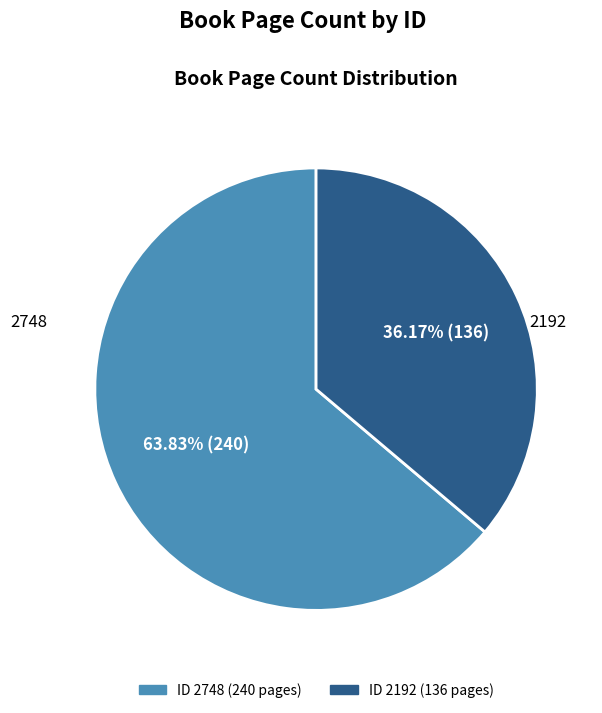

How many segments does this pie chart have?

2